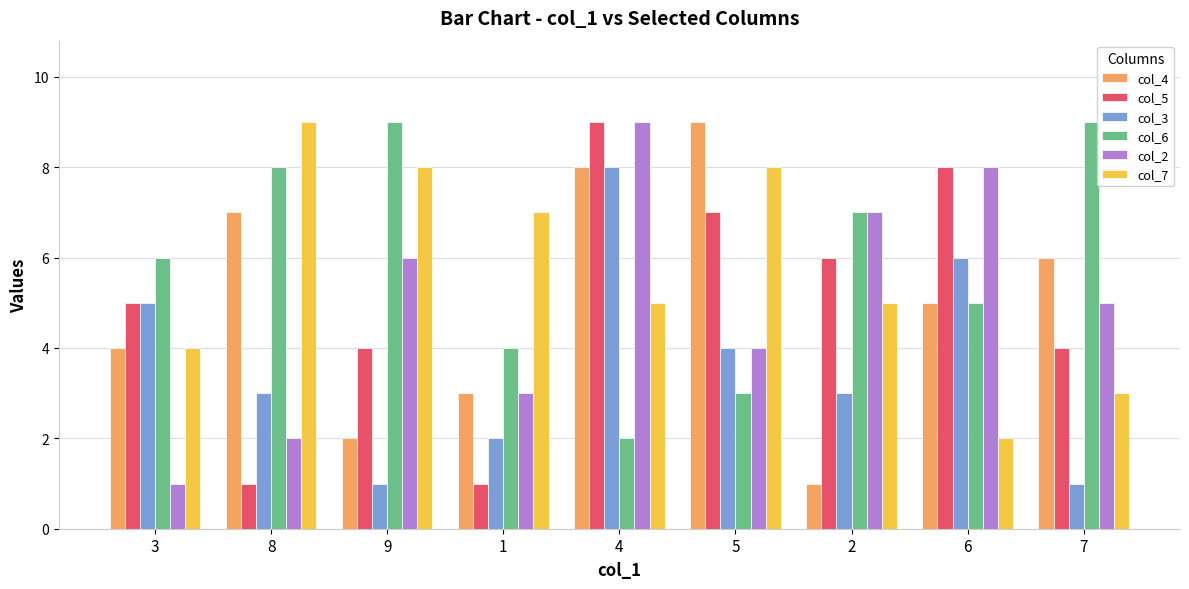

At which category is the sum across all series the highest?

4